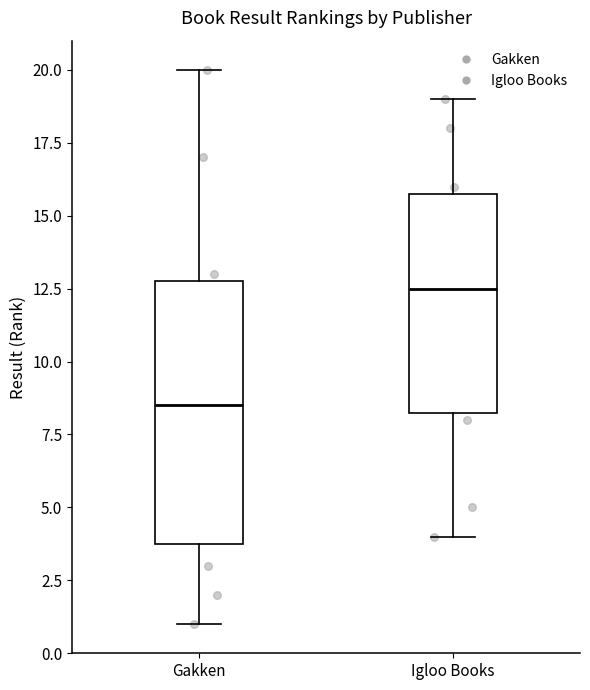

Reading left to right, read every box against the y-axis: the position of its median line, the range the box covers, and the ends of its whiskers. The values are not printed on the chart, so give them approximately, as read against the axis.

Gakken: median 8.5, box 4.0 to 13.0, whiskers 1.0 to 20.0
Igloo Books: median 12.5, box 8.5 to 16.0, whiskers 4.0 to 19.0